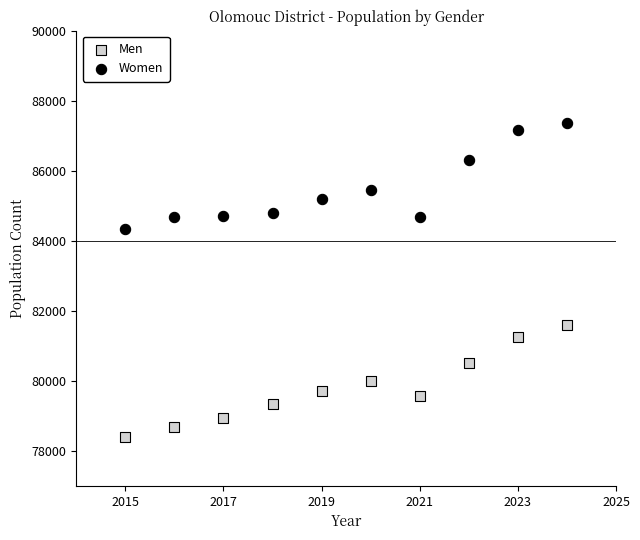

What are all the series names shown in the legend?

Men, Women